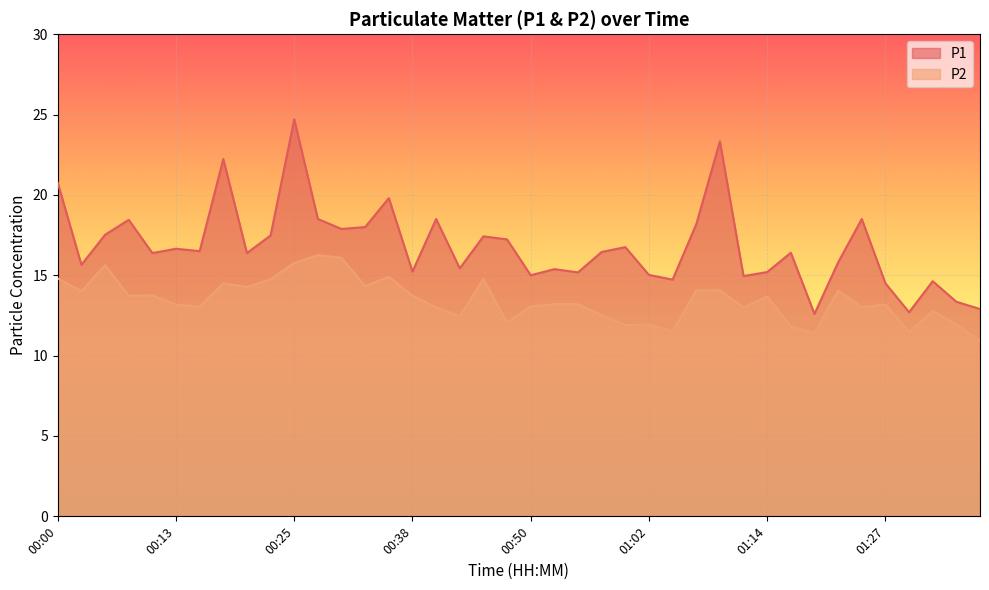

True or false: P2 has more than 1 points higher than both neighbors.

True